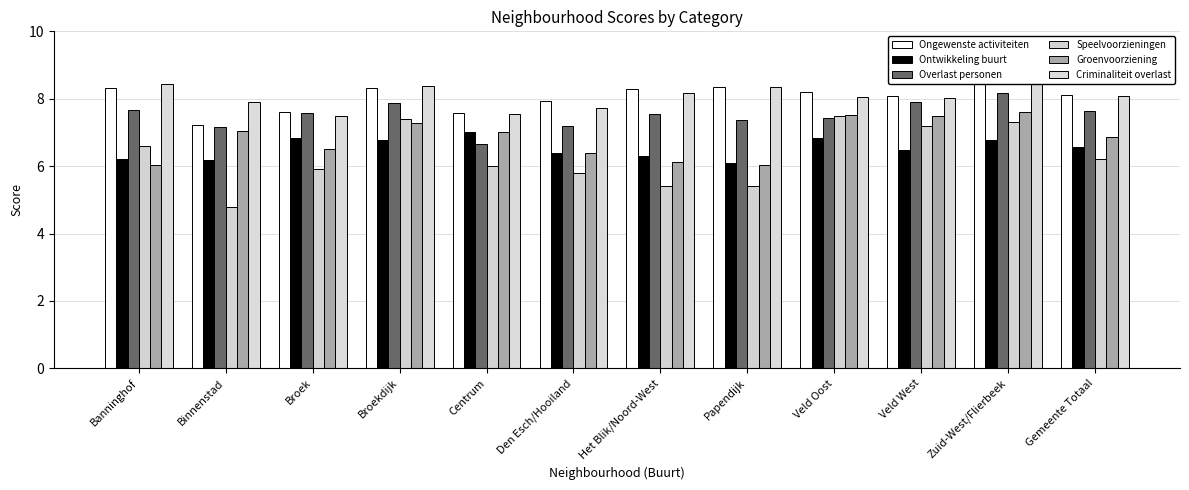

At Veld West, list the series in order from largest to smallest.

Ongewenste activiteiten, Criminaliteit overlast, Overlast personen, Groenvoorziening, Speelvoorzieningen, Ontwikkeling buurt